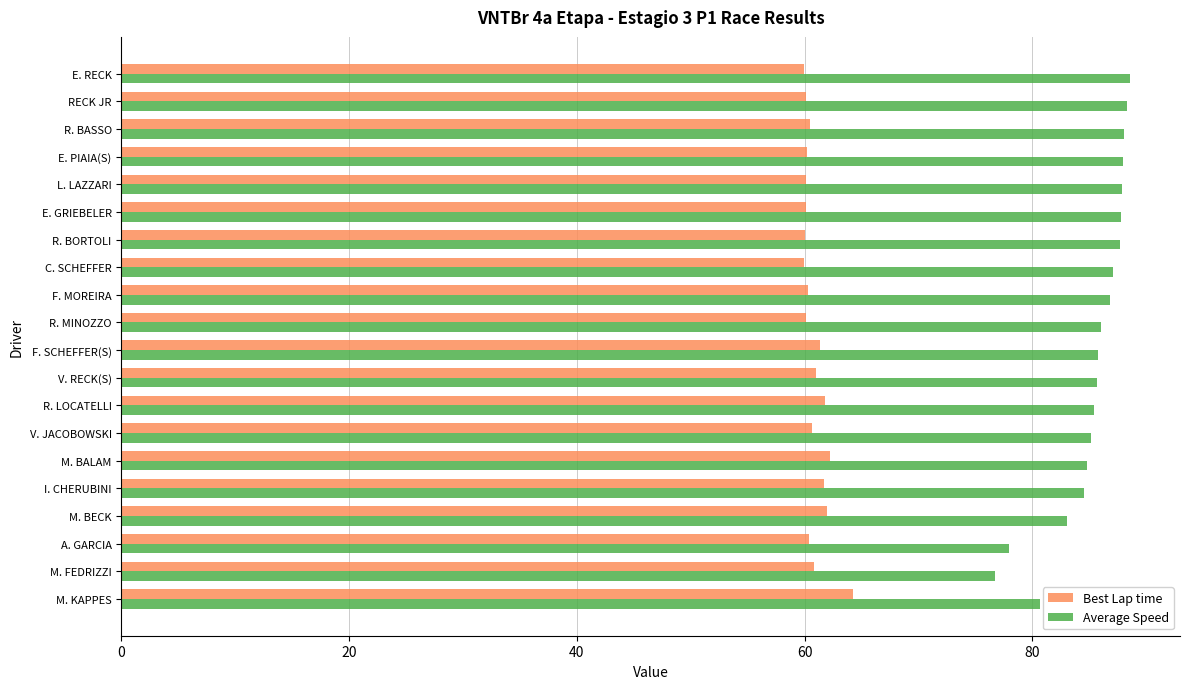

At which label does Average Speed reach its minimum?

M. FEDRIZZI